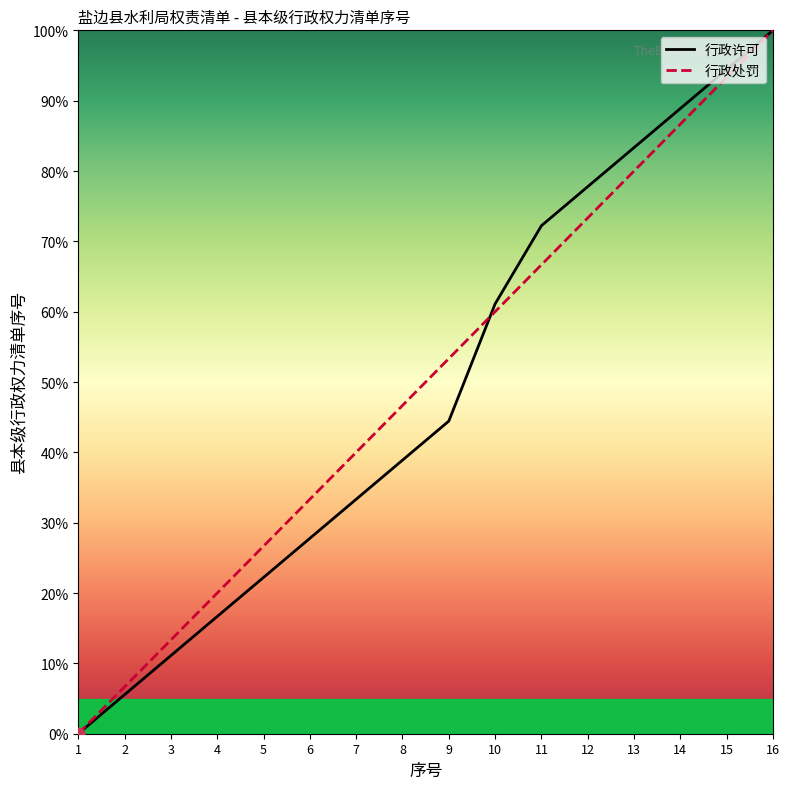

Which series contains the highest Y value?

行政许可